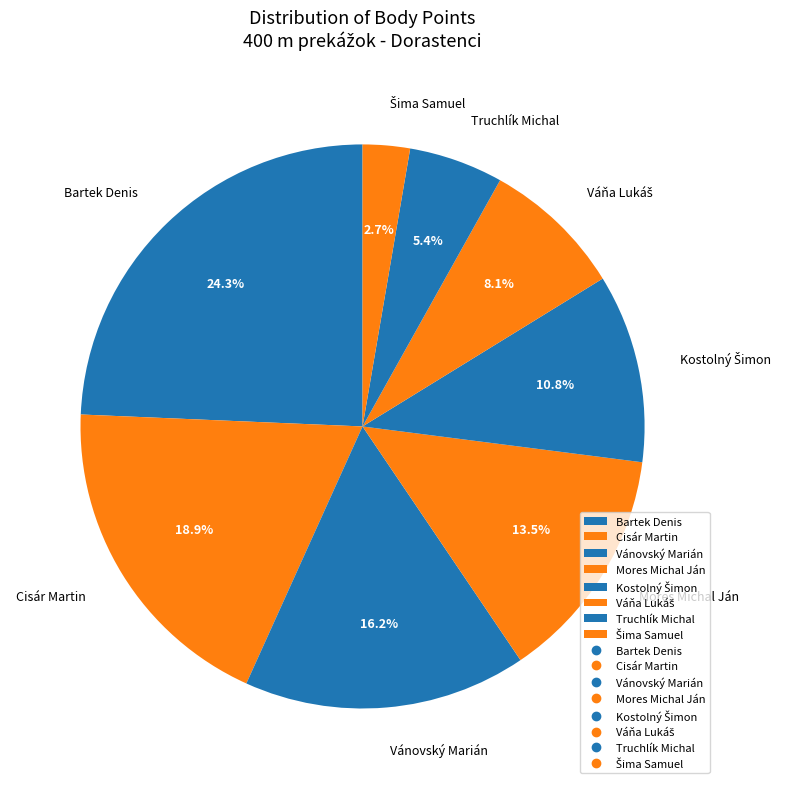

Is Cisár Martin the majority of the pie?

No